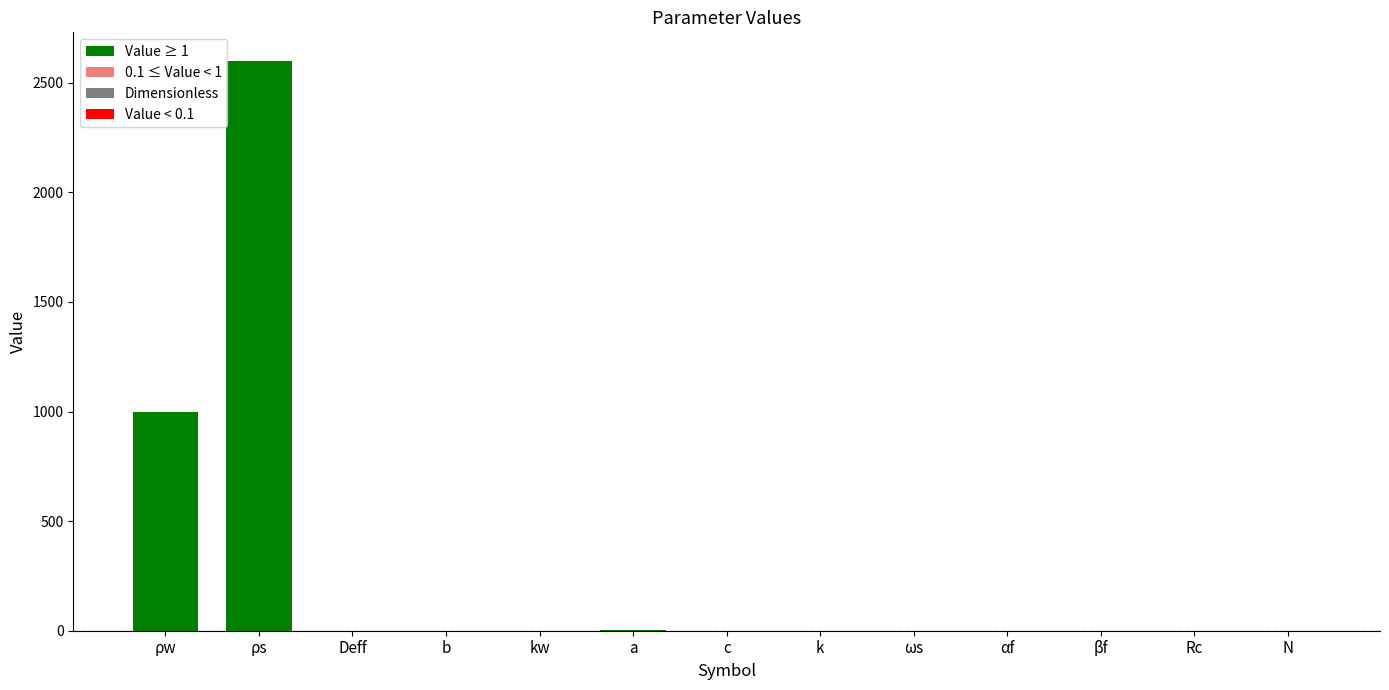

The value at ρs is 3578.8. True or false?

False